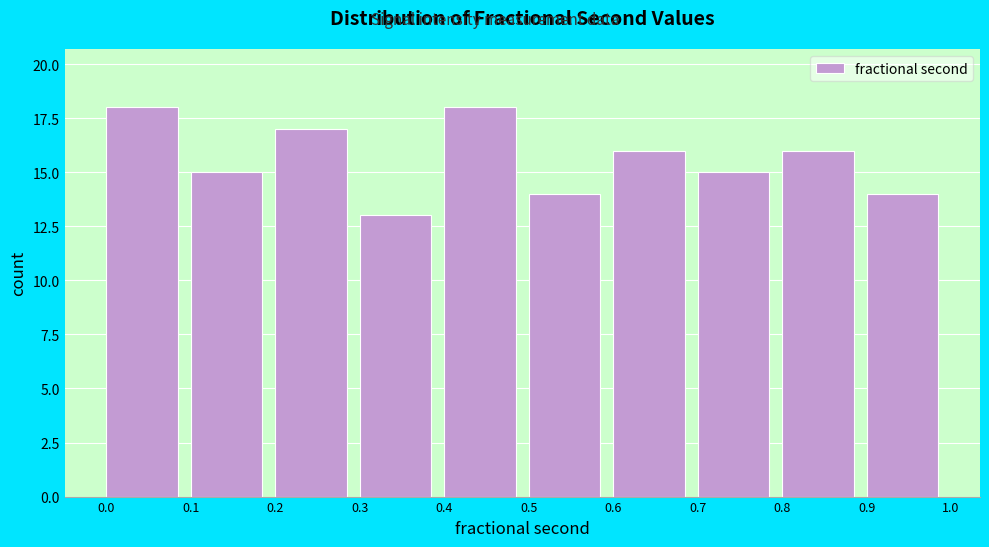

Reading left to right, list every bar in this chart as the range it spans on the x-axis followed by its height. The values are not printed on the chart, so give them approximately, as read against the axis.

0.0 to 0.1: 18
0.1 to 0.2: 15
0.2 to 0.3: 17
0.3 to 0.4: 13
0.4 to 0.5: 18
0.5 to 0.6: 14
0.6 to 0.7: 16
0.7 to 0.8: 15
0.8 to 0.9: 16
0.9 to 1.0: 14